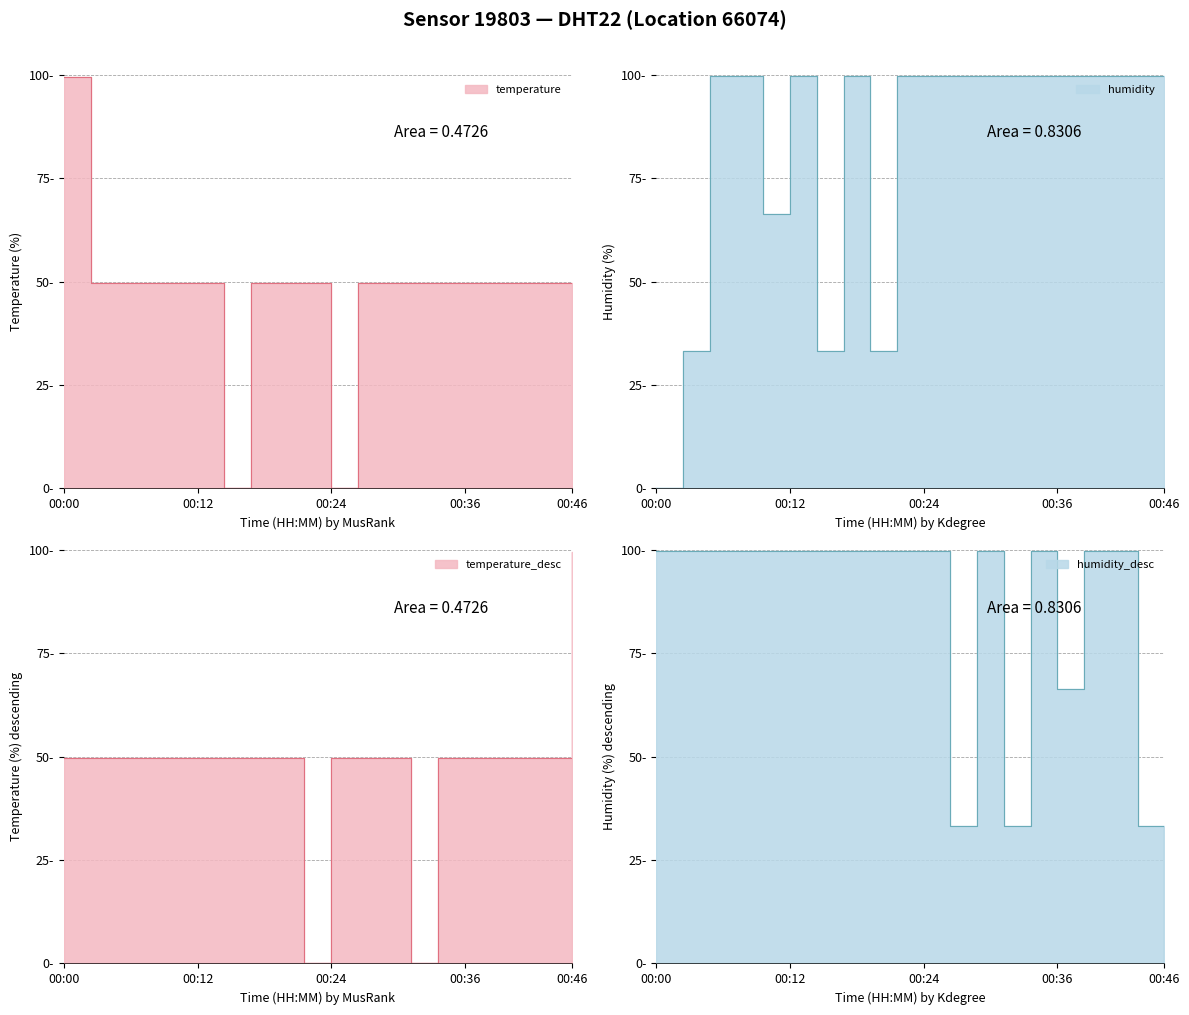

At 00:44, list the series in order from smallest to largest.

temperature, humidity